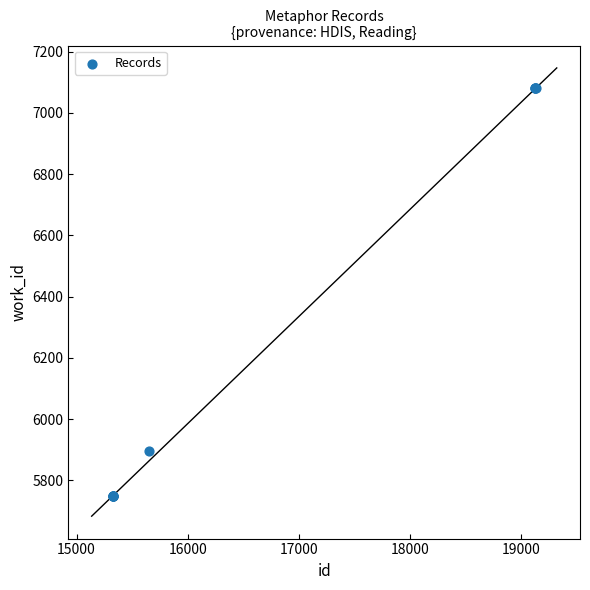

What Y value in the scatter plot is closest to 6415?

5895